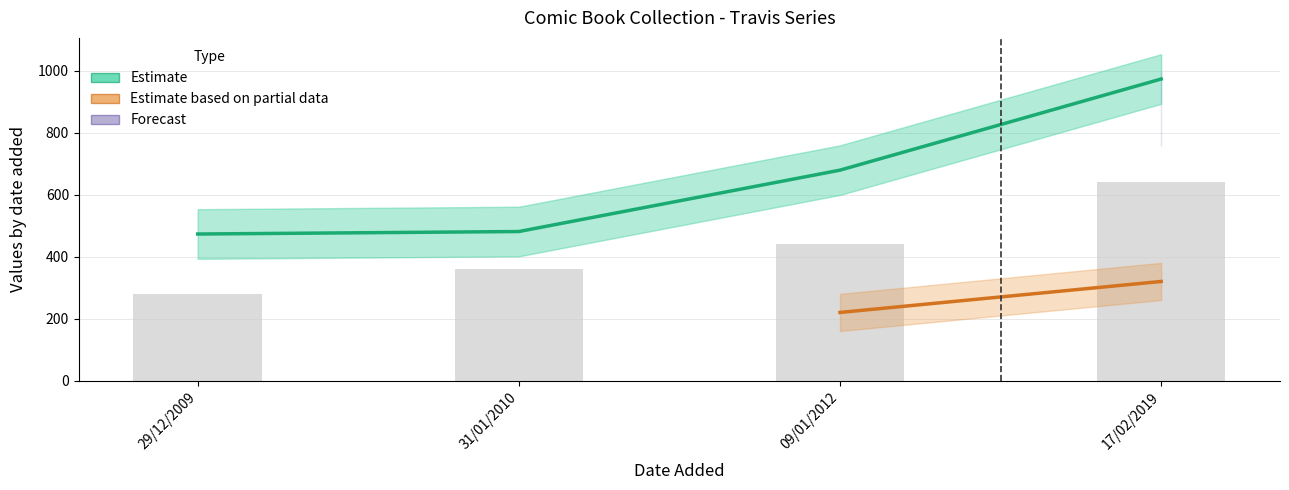

At which label is id closest to 723?

09/01/2012